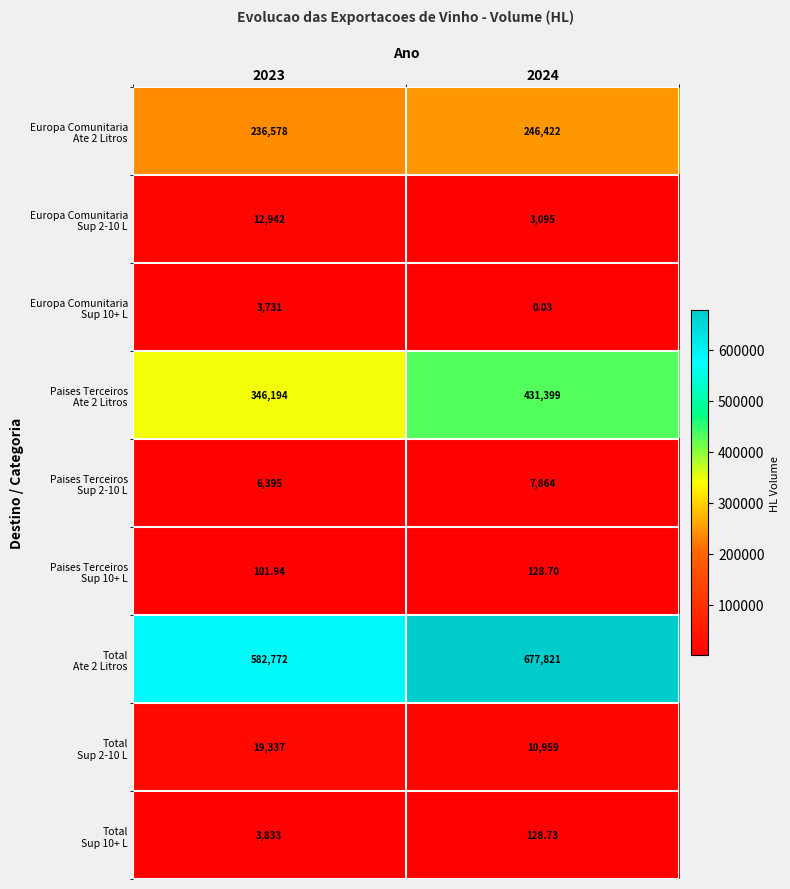

Which category has the highest value across all series?

2024